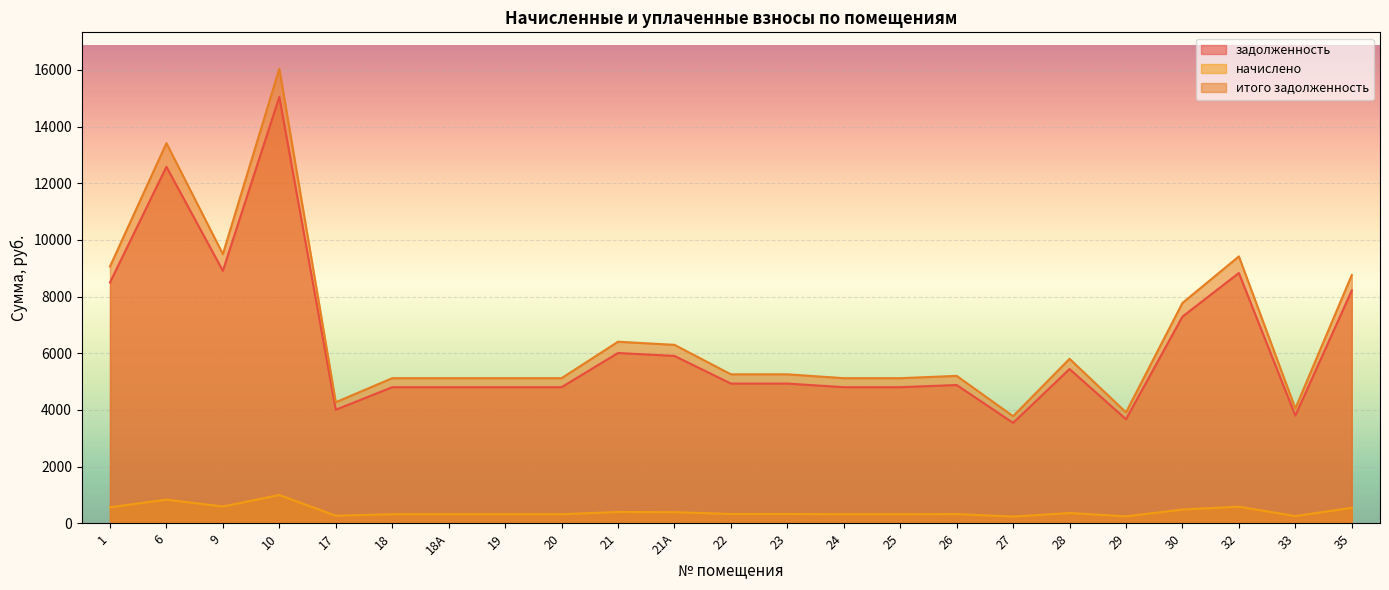

True or false: задолженность has more than 0 points higher than both neighbors.

True